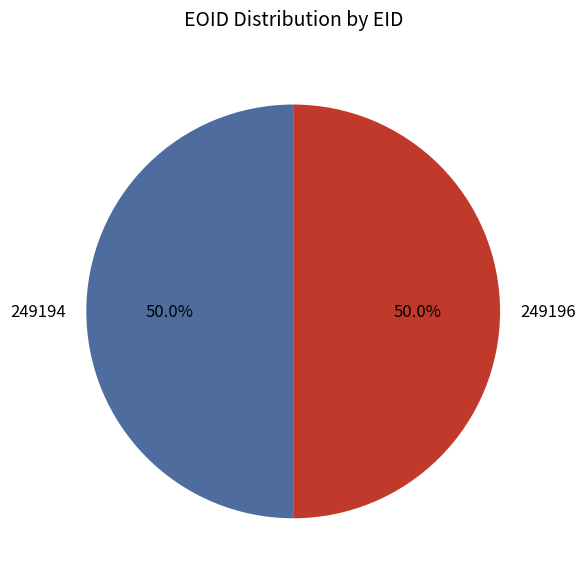

Do 249196 and 249194 together represent more than half of the pie?

Yes